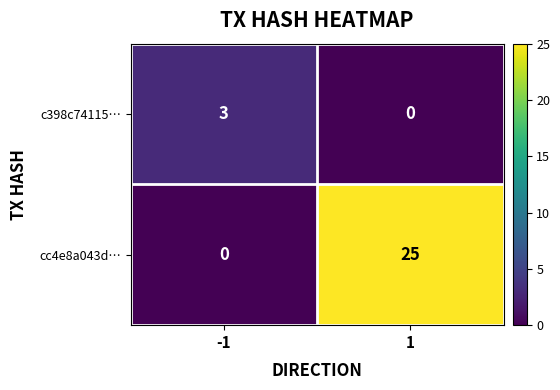

Rank the series at -1 from lowest to highest value.

cc4e8a043d…, c398c74115…